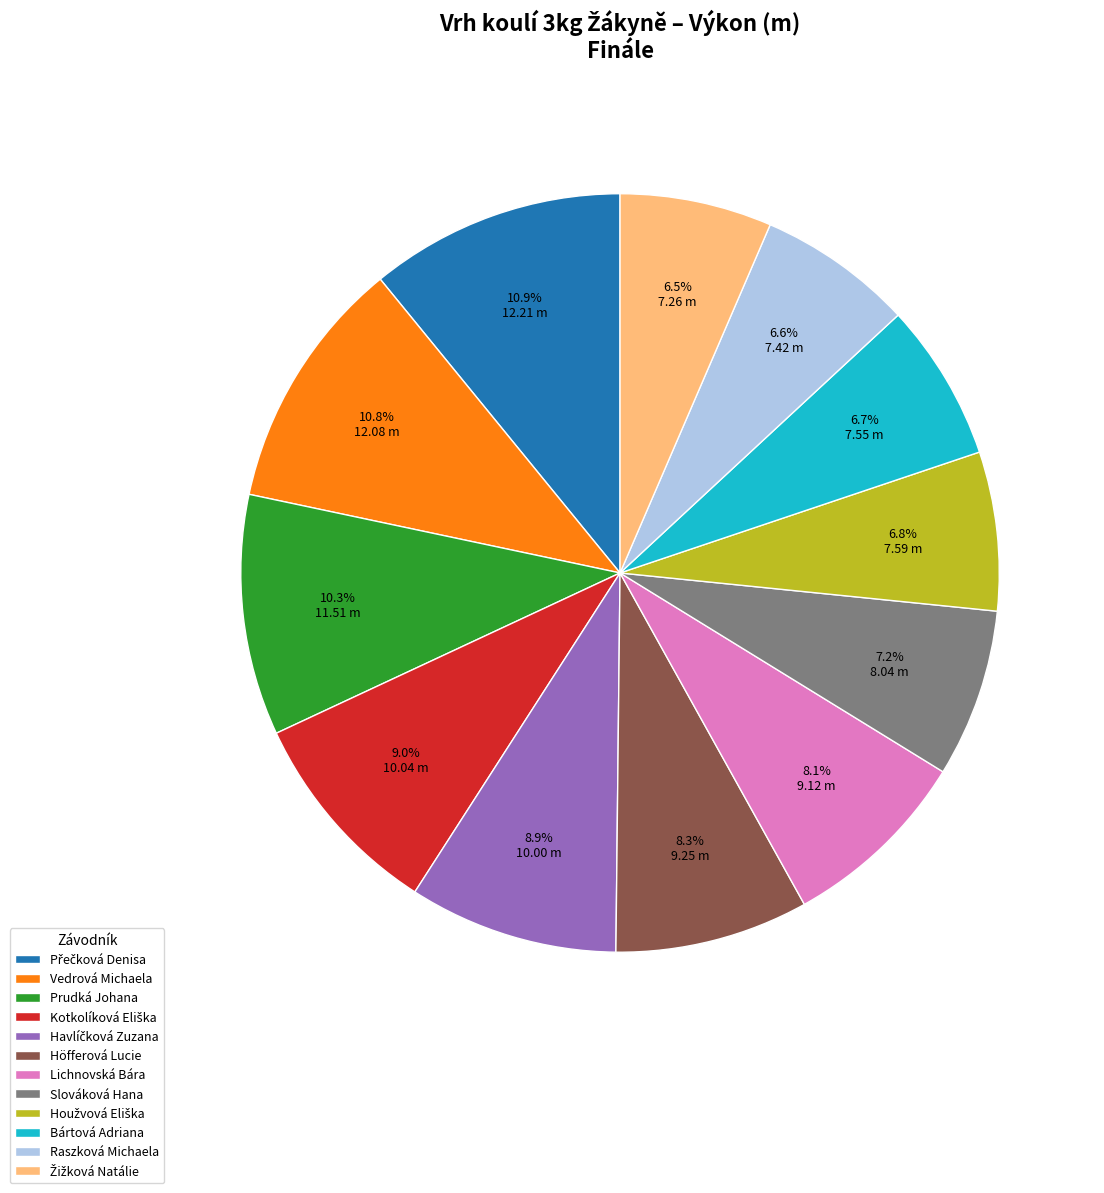

How many segments does this pie chart have?

12